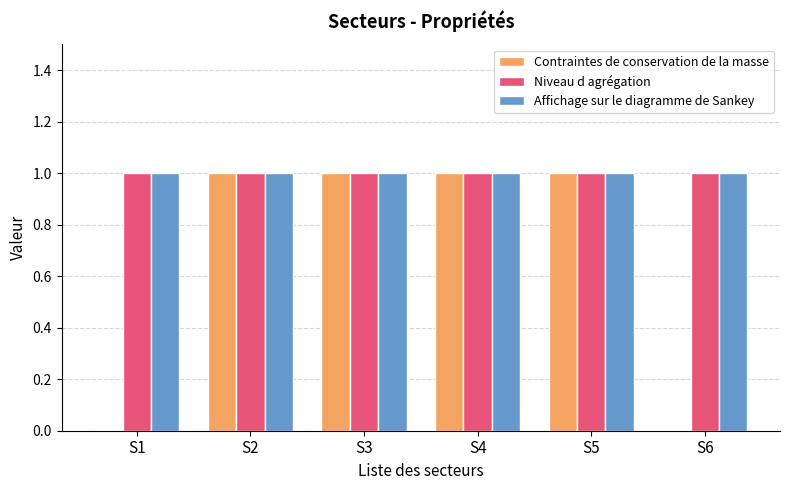

Reading left to right, what are all the values shown in this chart?

Contraintes de conservation de la masse: S1=0	S2=1	S3=1	S4=1	S5=1	S6=0
Niveau d agrégation: S1=1	S2=1	S3=1	S4=1	S5=1	S6=1
Affichage sur le diagramme de Sankey: S1=1	S2=1	S3=1	S4=1	S5=1	S6=1